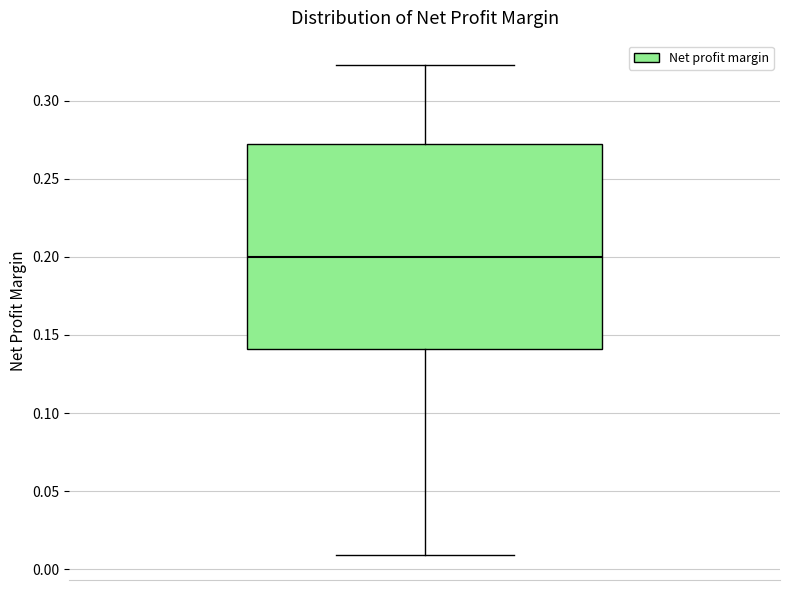

Read this box plot against the y-axis: the position of the median line, the range covered by the box, and the ends of both whiskers. The values are not printed on the chart, so give them approximately, as read against the axis.

median 0.200, box 0.140 to 0.275, whiskers 0.010 to 0.325